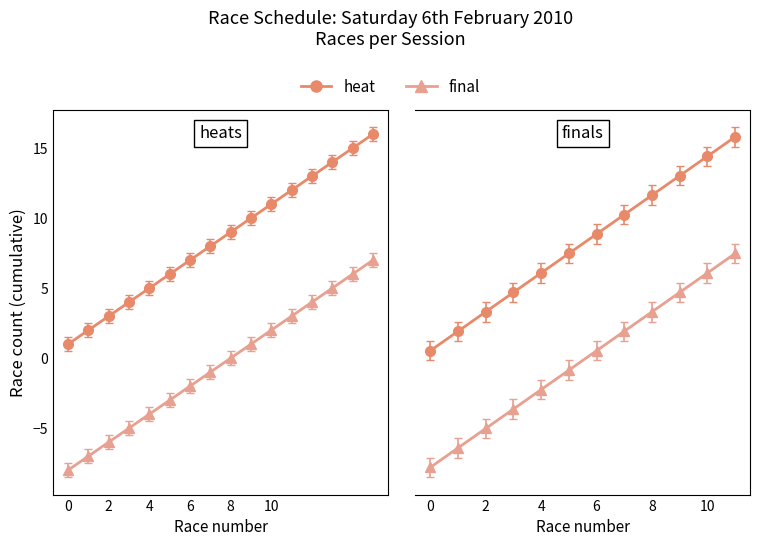

Count the number of data series in this chart.

2